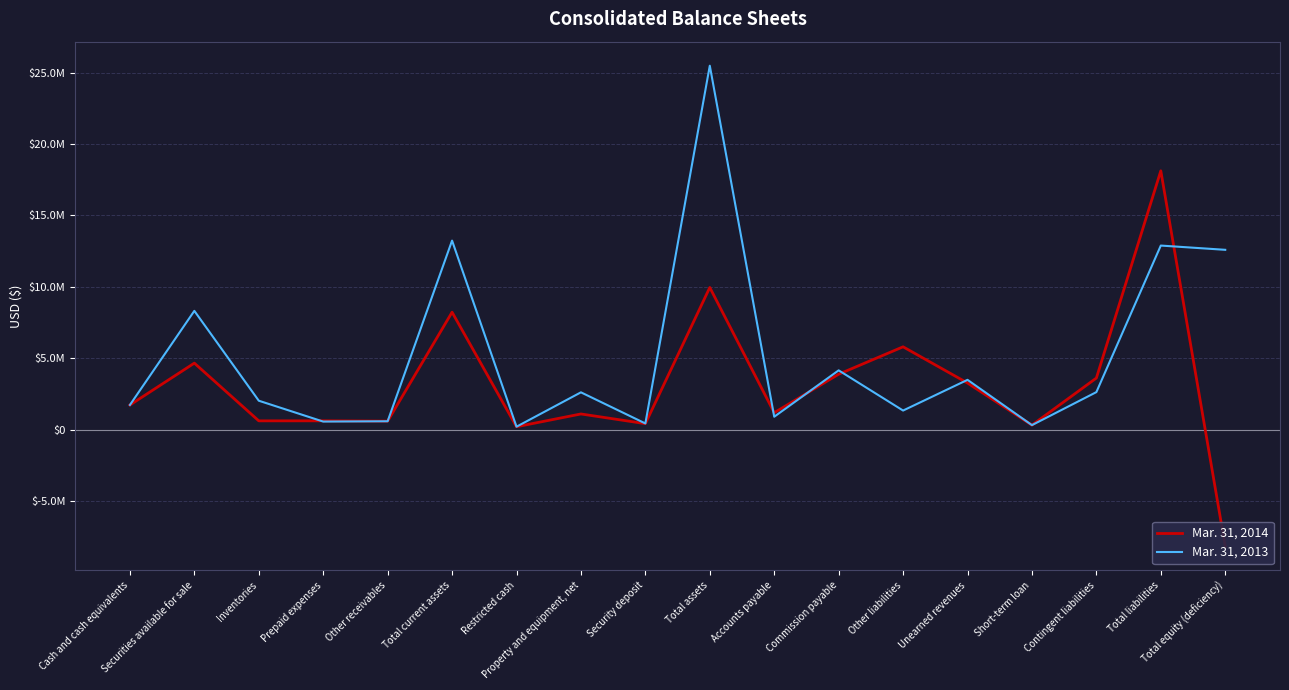

Which series has the largest total across all categories?

Mar. 31, 2013